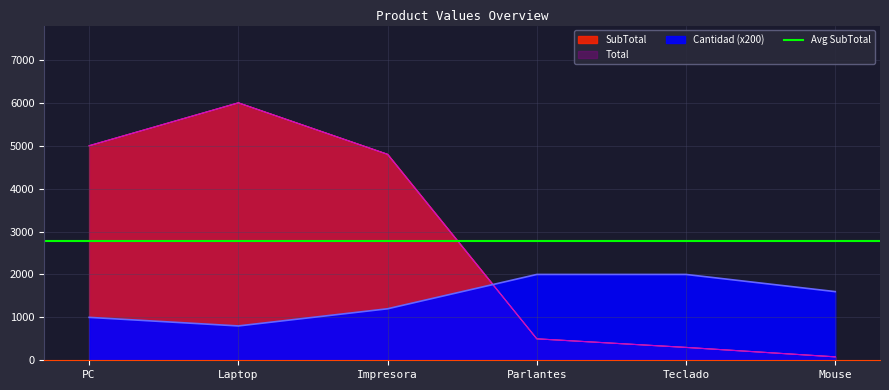

Reading right to left, what are all the values shown in this chart?

Cantidad: 1600	2000	2000	1200	800	1000
SubTotal: 80	300	500	4800	6000	5000
Total: 80	300	500	4800	6000	5000